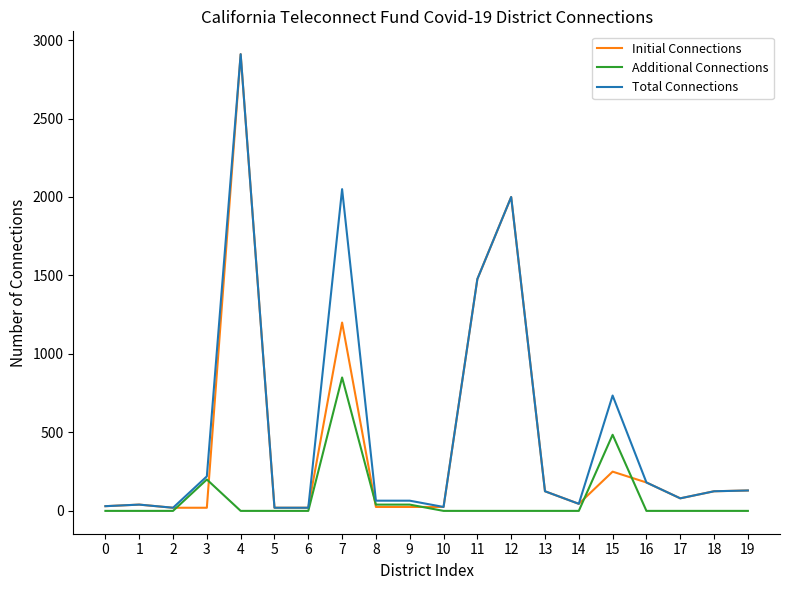

At which label is Initial Connections closest to 1465?

11